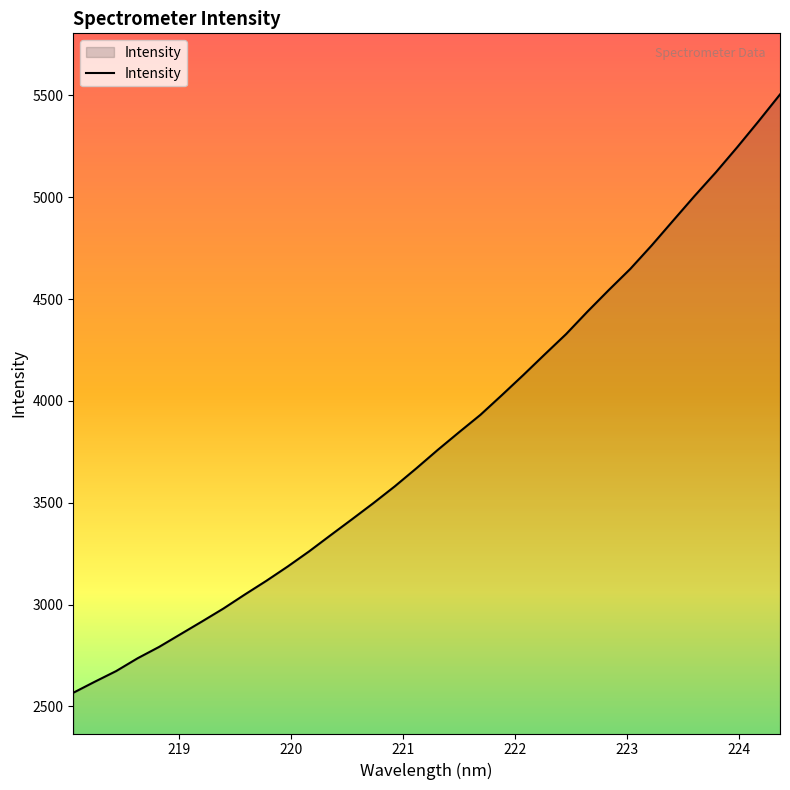

What is the greatest value displayed?

5504.6